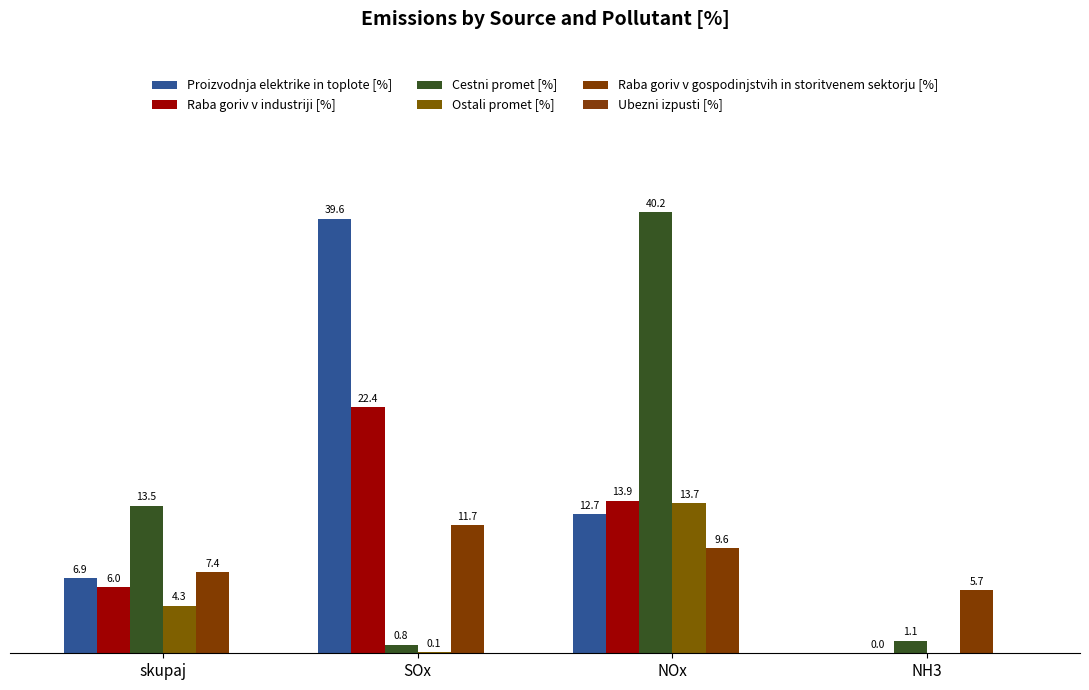

Does the chart contain stacked bars?

No